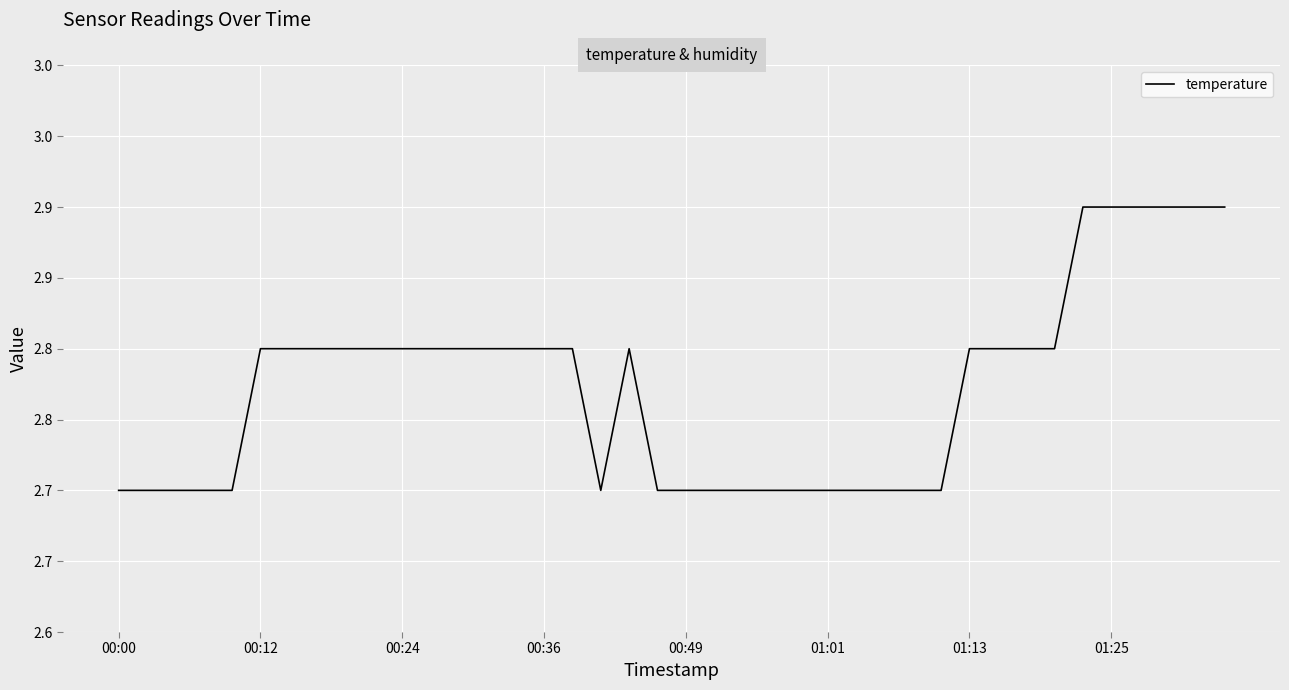

Between 23 and 33, which is larger?

33